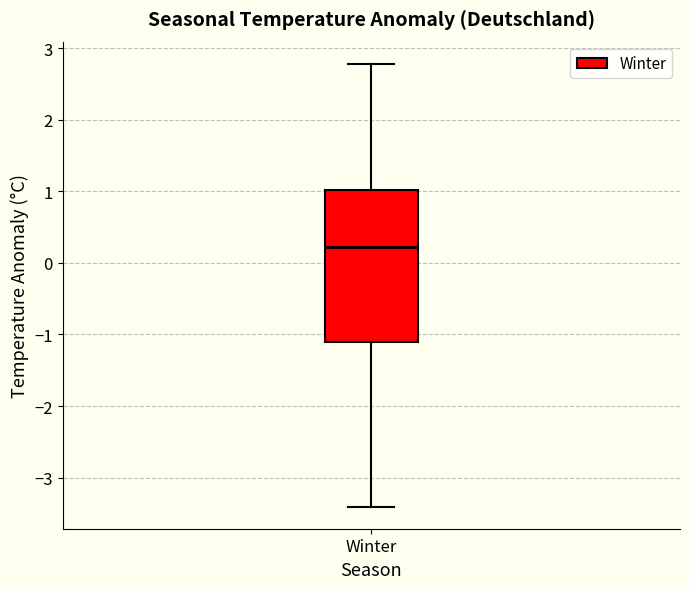

Transcribe this box plot: give where the median line is, the range the box spans, and where the two whiskers end, as read against the y-axis. The values are not printed on the chart, so give them approximately, as read against the axis.

median 0.2, box -1.1 to 1.0, whiskers -3.4 to 2.8